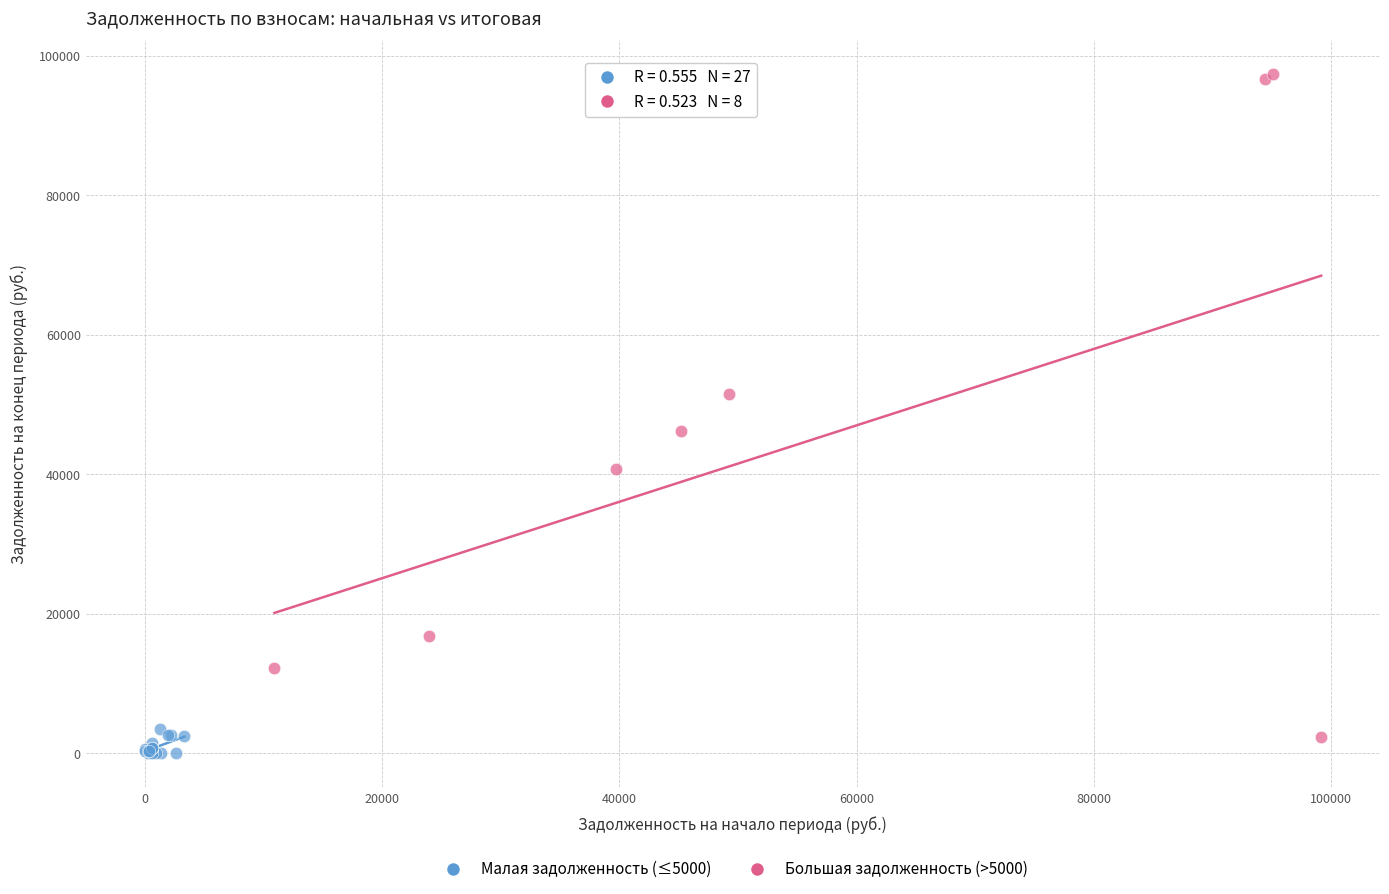

Which series reaches the maximum Y coordinate?

Большая задолженность (>5000)